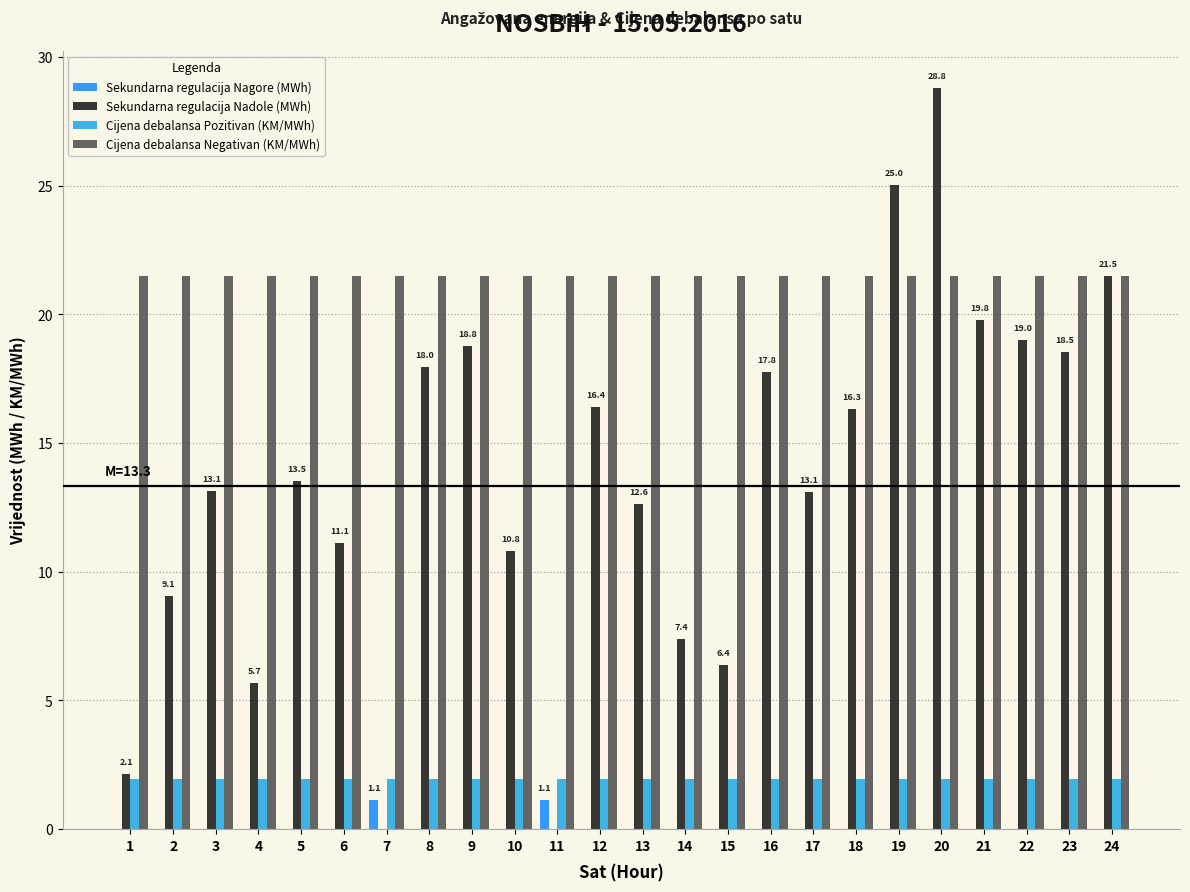

What is the difference between the Sekundarna regulacija Nadole (MWh) values at 24 and 10?

10.7